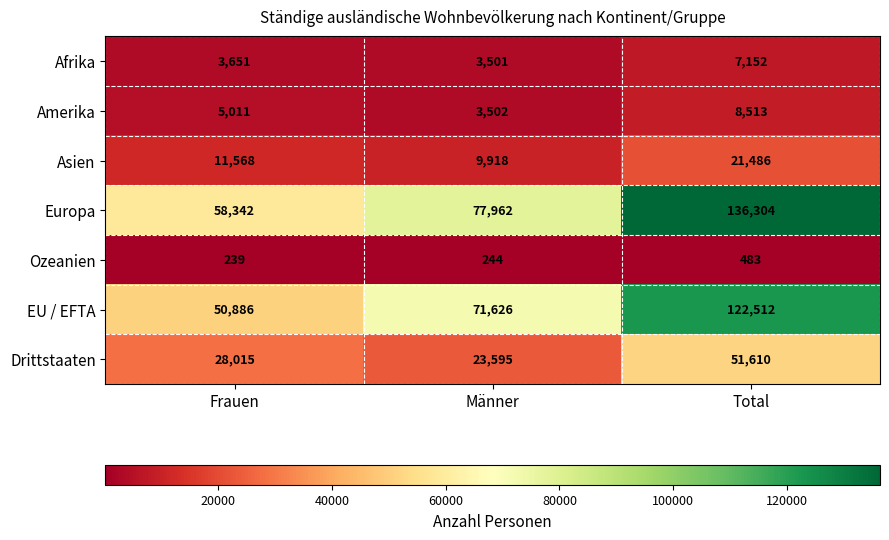

Rank the series by their maximum value, from lowest to highest.

Ozeanien, Afrika, Amerika, Asien, Drittstaaten, EU / EFTA, Europa